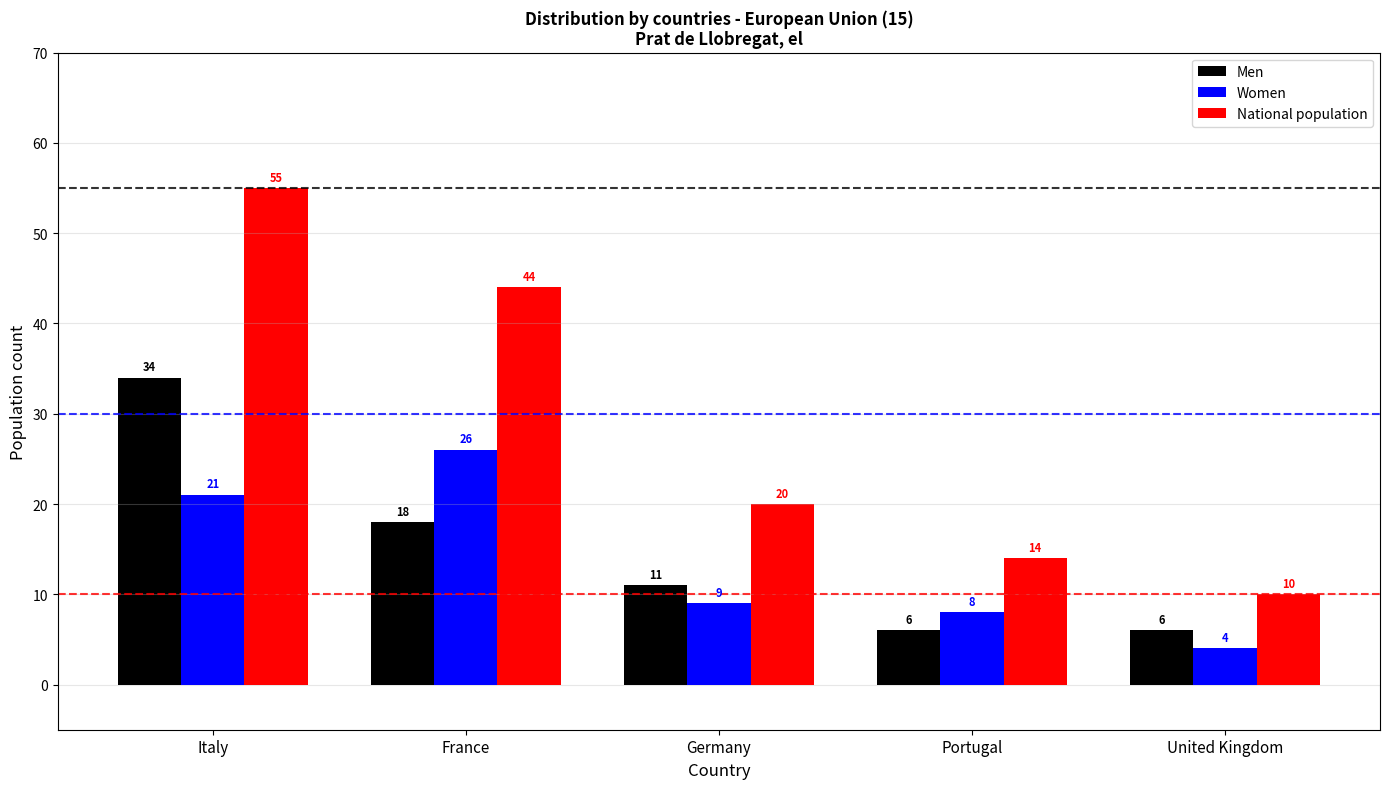

What is the difference between the Women values at Germany and Portugal?

1